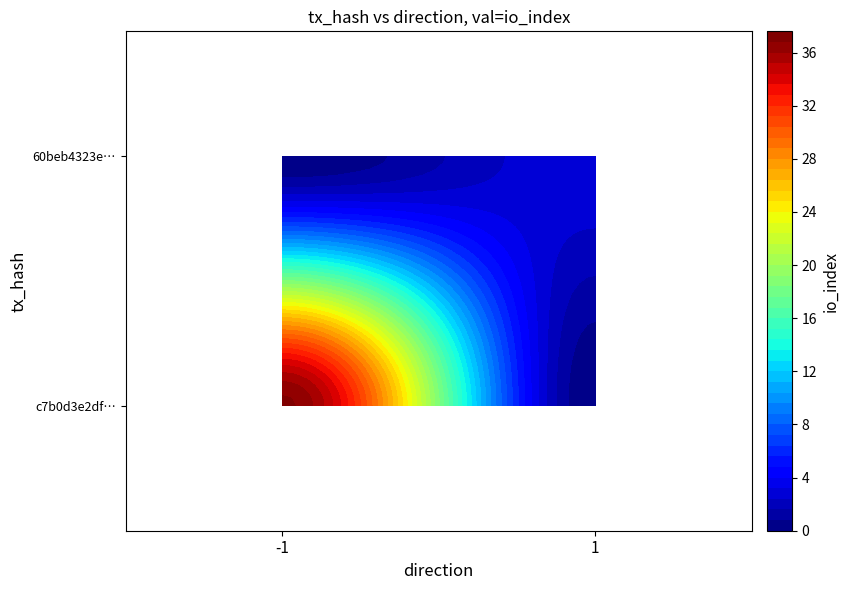

Reading left to right, what are all the values shown in this chart?

c7b0d3e2dfae141ae8e55245556404c53c05cc0: -1	37
60beb4323e4548d04d6423e3be8097815462ddc: 1	3